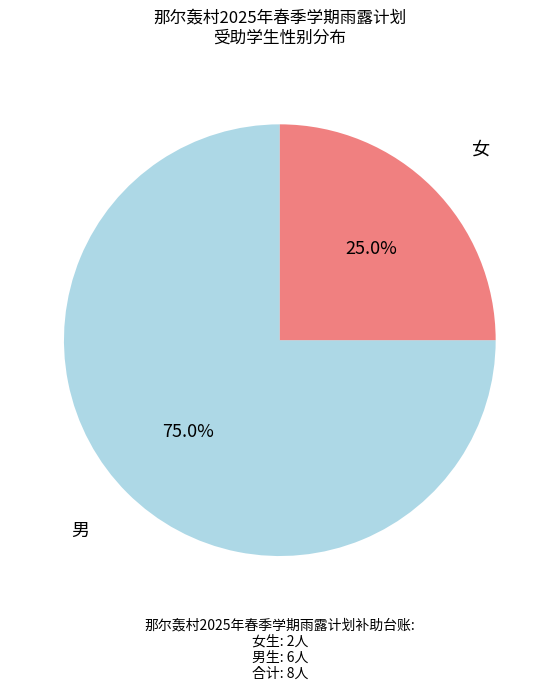

Is there any slice that represents more than half of the pie?

Yes